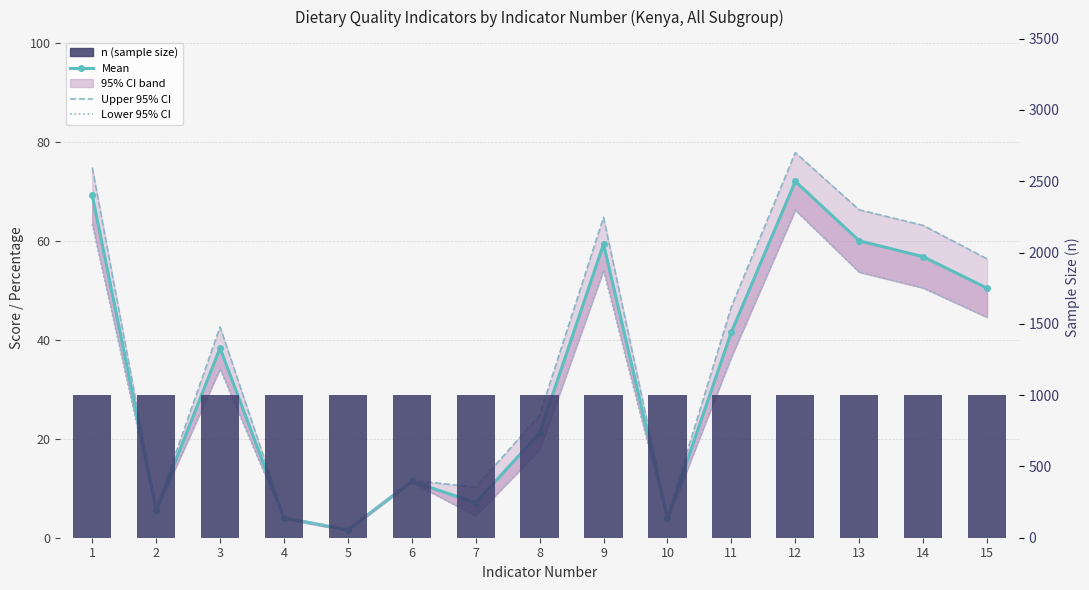

What is the greatest value displayed?

1003.0